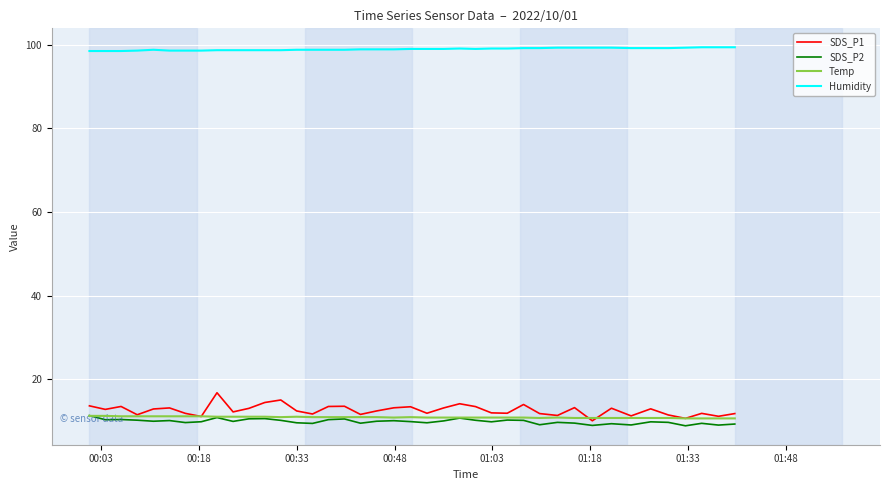

What is the lowest value of the Humidity series?

98.5